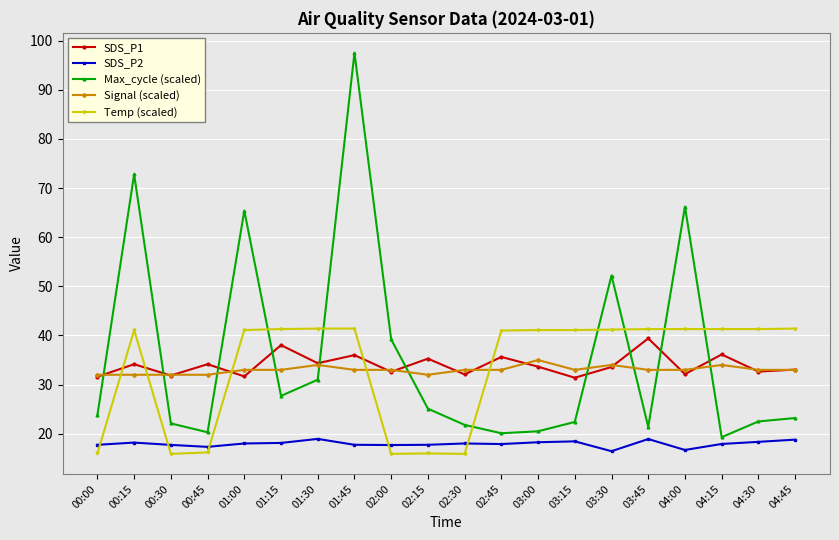

What is the sum of all SDS_P1 values?

679.4